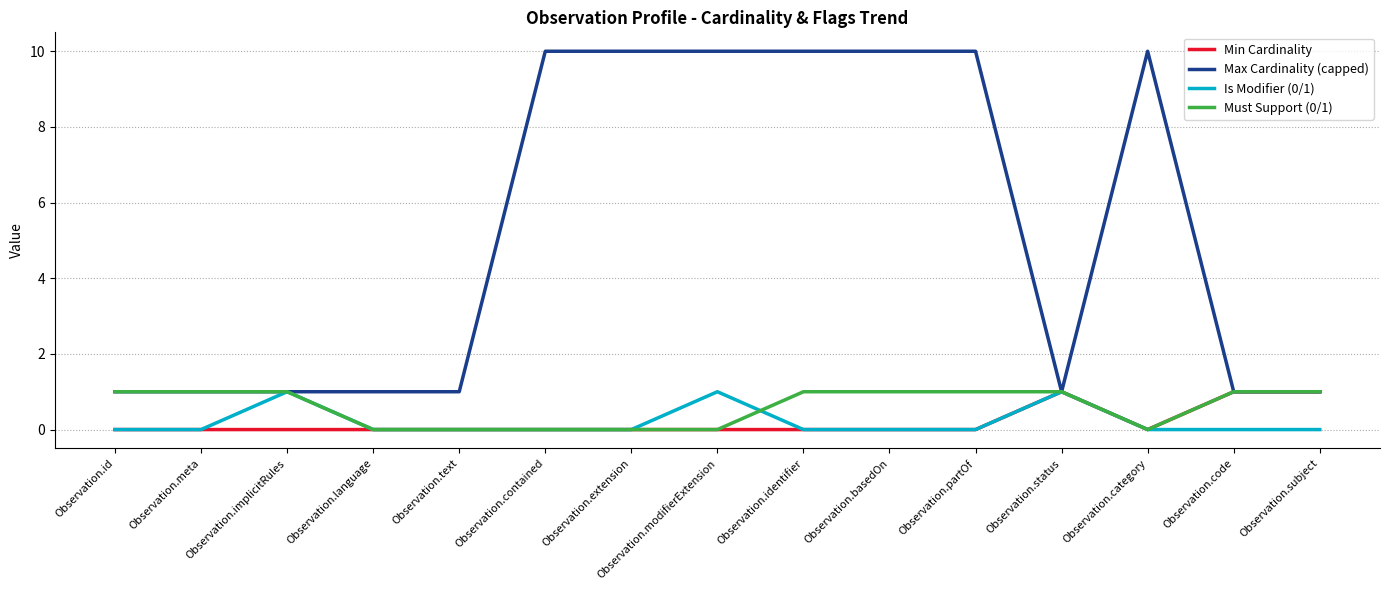

Reading right to left, transcribe all the data shown in this chart.

Min Cardinality: 1	1	0	1	0	0	0	0	0	0	0	0	0	0	0
Max Cardinality (capped): 1	1	10	1	10	10	10	10	10	10	1	1	1	1	1
Is Modifier (0/1): 0	0	0	1	0	0	0	1	0	0	0	0	1	0	0
Must Support (0/1): 1	1	0	1	1	1	1	0	0	0	0	0	1	1	1